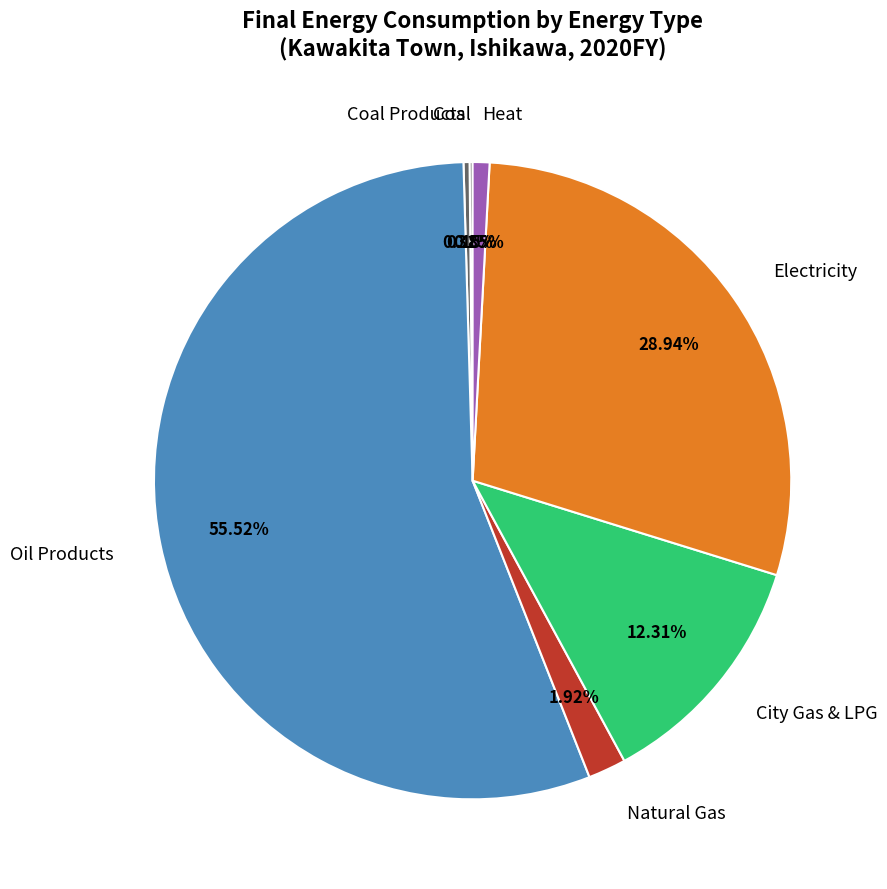

Do City Gas & LPG and Heat together represent more than half of the pie?

No